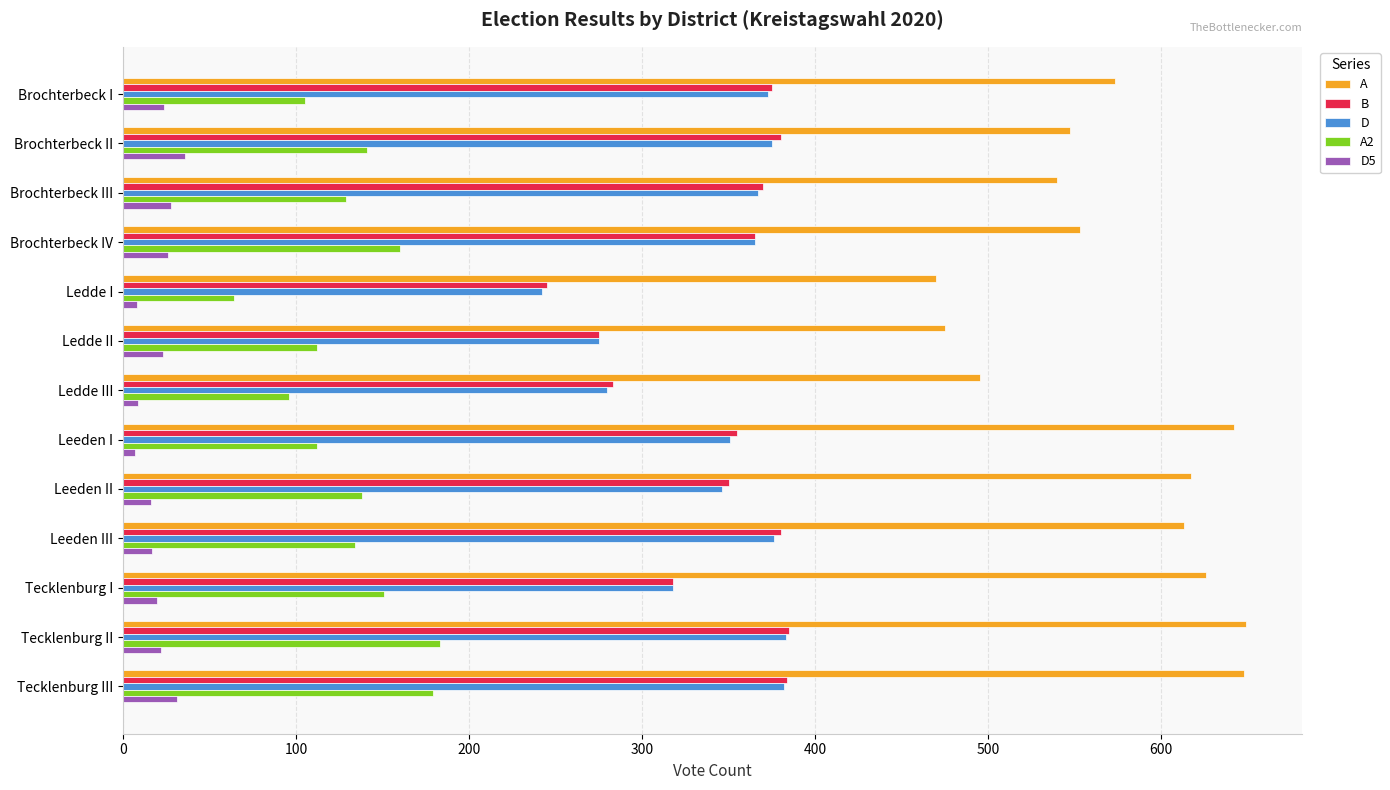

What is the average value of the D series?

341